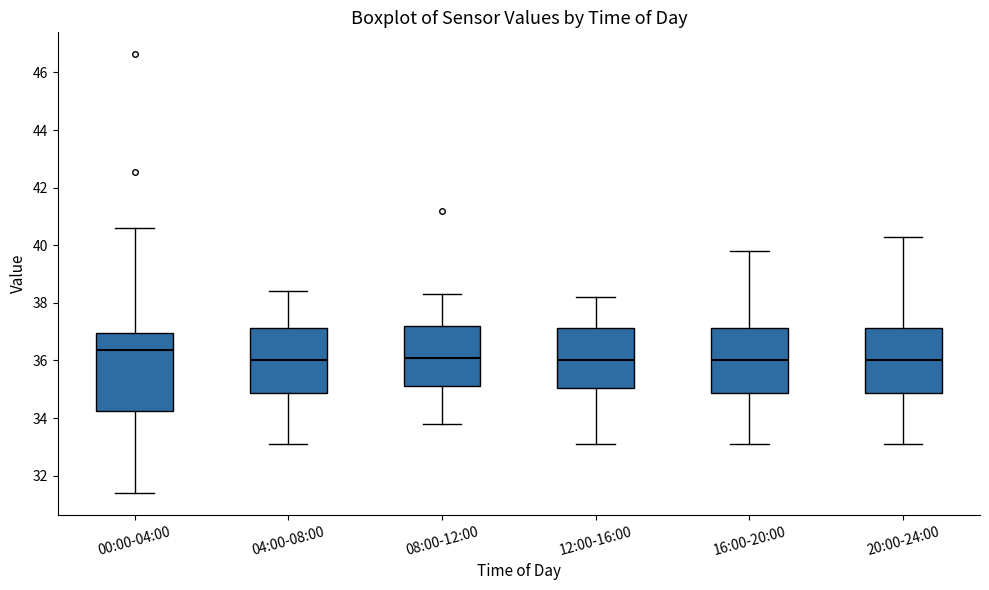

Reading left to right, transcribe this box plot: for each box, give where its median line is, the range the box spans, and where its two whiskers end, as read against the y-axis. The values are not printed on the chart, so give them approximately, as read against the axis.

00:00-04:00: median 36.4, box 34.2 to 37.0, whiskers 31.4 to 40.6
04:00-08:00: median 36.0, box 34.8 to 37.2, whiskers 33.2 to 38.4
08:00-12:00: median 36.2, box 35.2 to 37.2, whiskers 33.8 to 38.4
12:00-16:00: median 36.0, box 35.0 to 37.2, whiskers 33.2 to 38.2
16:00-20:00: median 36.0, box 34.8 to 37.2, whiskers 33.2 to 39.8
20:00-24:00: median 36.0, box 34.8 to 37.2, whiskers 33.2 to 40.4